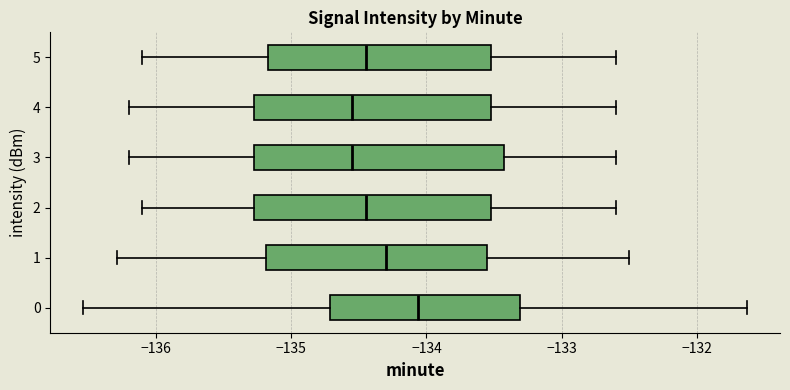

Reading bottom to top, transcribe this box plot: for each box, give where its median line is, the range the box spans, and where its two whiskers end, as read against the x-axis. The values are not printed on the chart, so give them approximately, as read against the axis.

0: median -134.1, box -134.7 to -133.3, whiskers -136.5 to -131.6
1: median -134.3, box -135.2 to -133.5, whiskers -136.3 to -132.5
2: median -134.4, box -135.3 to -133.5, whiskers -136.1 to -132.6
3: median -134.5, box -135.3 to -133.4, whiskers -136.2 to -132.6
4: median -134.5, box -135.3 to -133.5, whiskers -136.2 to -132.6
5: median -134.4, box -135.2 to -133.5, whiskers -136.1 to -132.6